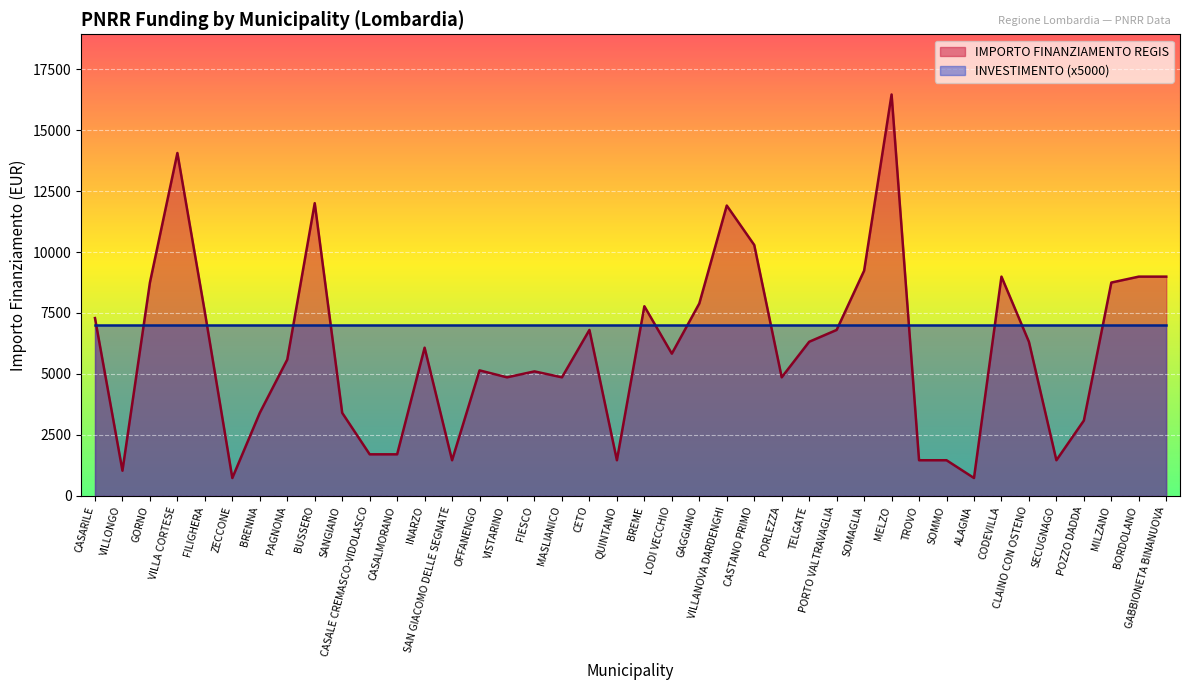

What is the difference between the maximum and minimum values?

15735